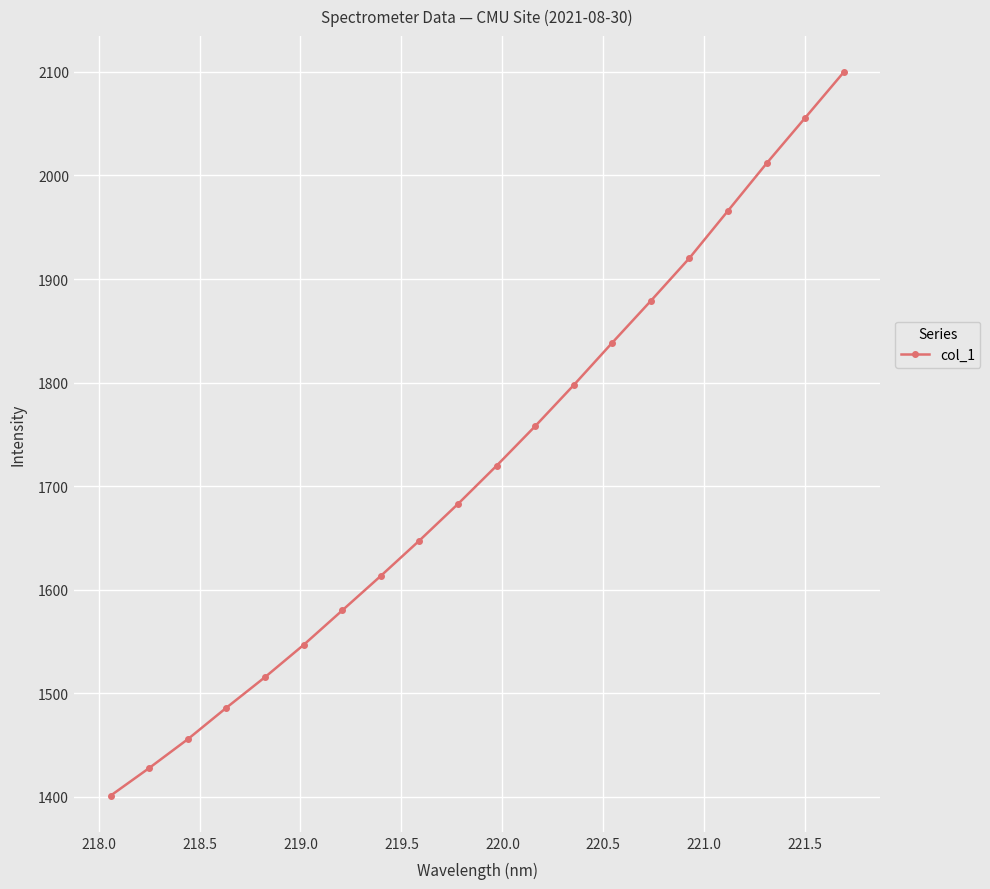

Reading left to right, list all the values displayed in this chart.

1401.3	1428.0	1455.8	1486.2	1515.7	1546.8	1580.1	1613.4	1647.6	1682.9	1719.7	1757.9	1797.6	1838.6	1878.9	1920.2	1965.9	2011.6	2055.5	2099.6